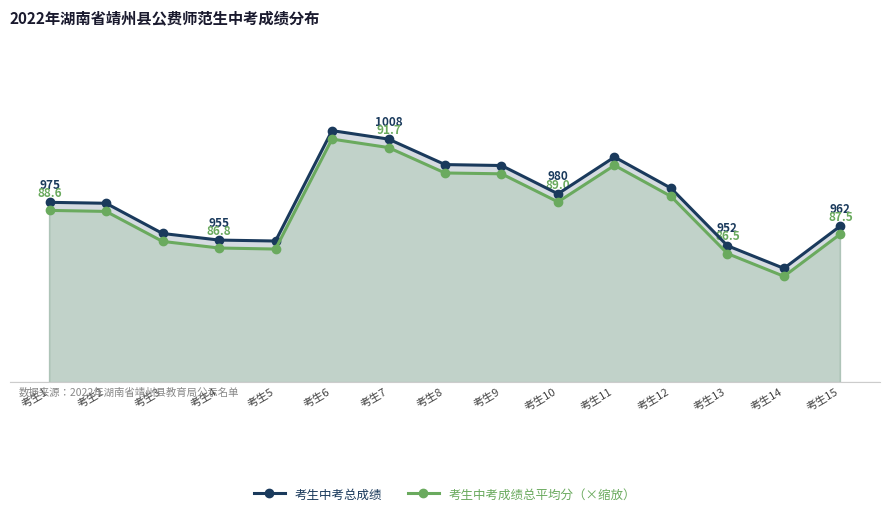

What is the difference between the highest and lowest values at 考生2?

4.3